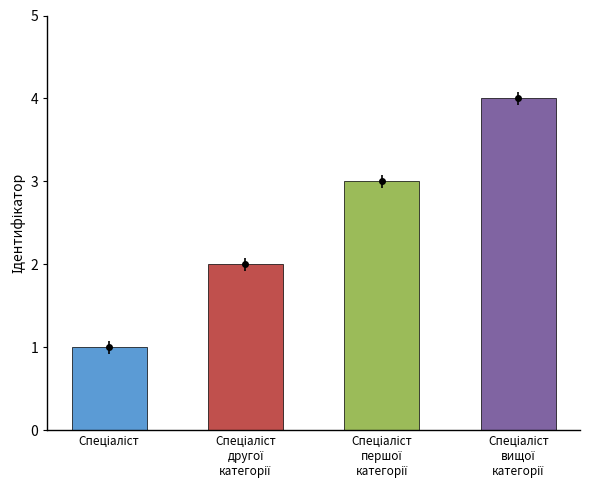

How many categories are shown in the chart?

4